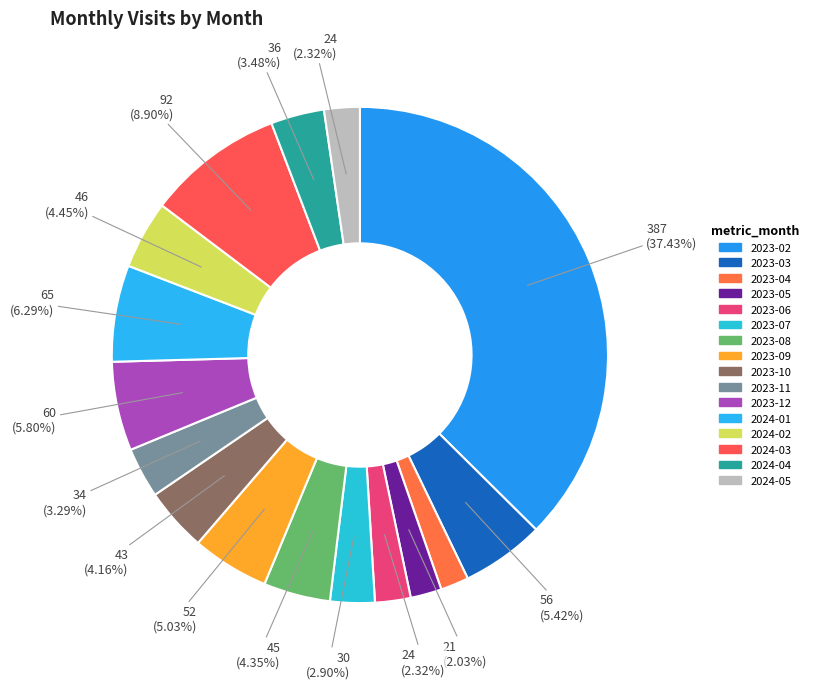

How many segments does this pie chart have?

16